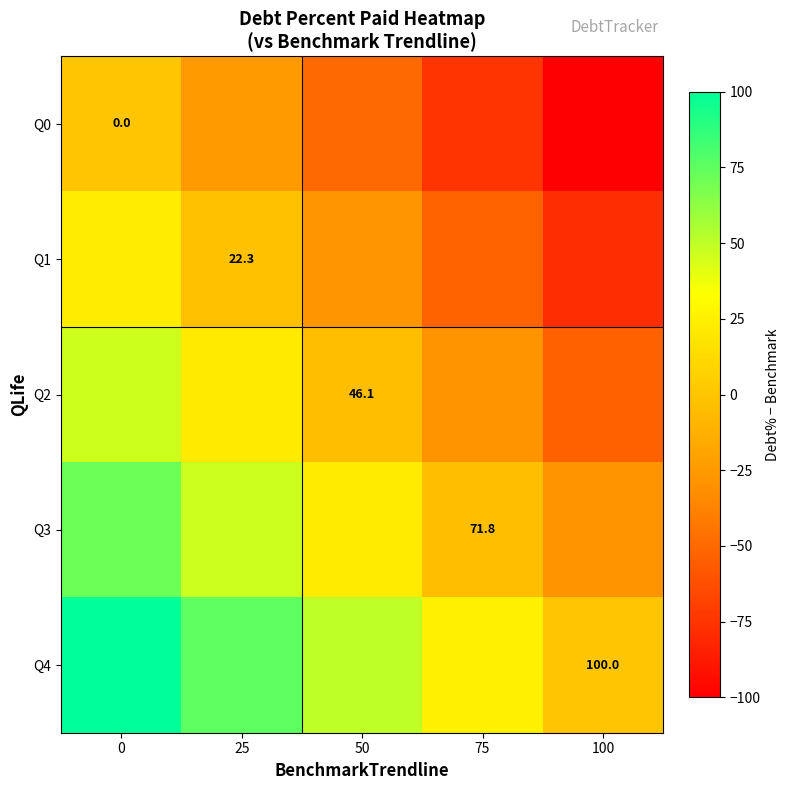

What is the difference between the Q2 values at 50 and 100?

50.0